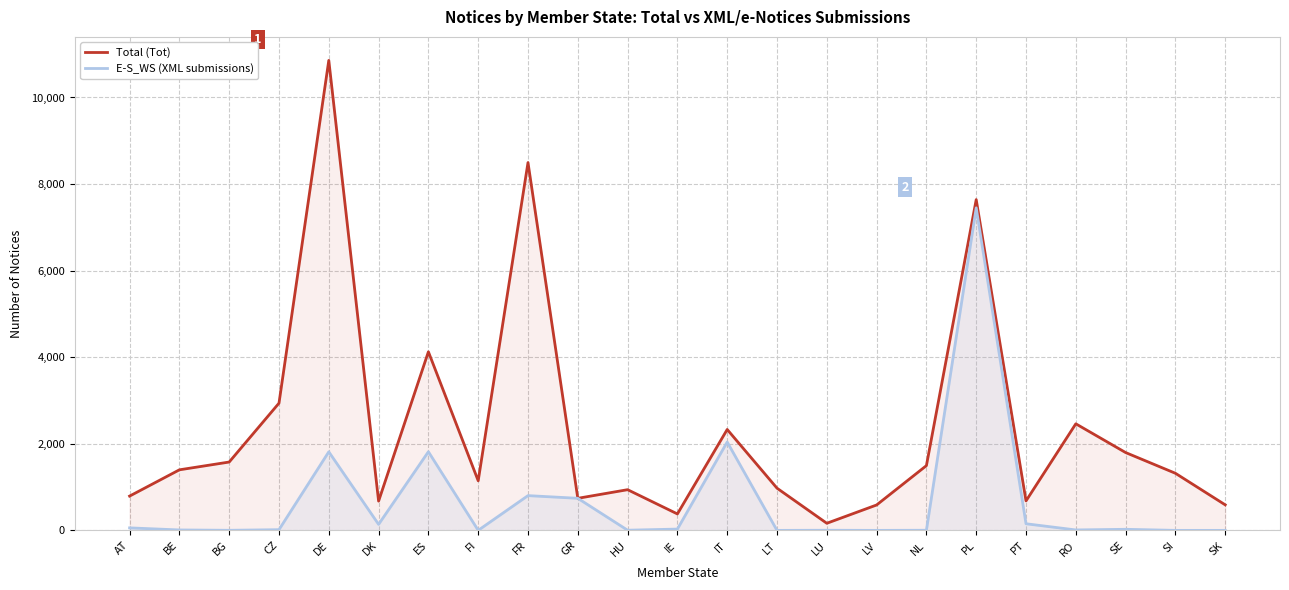

Reading right to left, extract all data points from this chart.

Total (Tot): 590	1319	1798	2462	681	7641	1496	587	164	975	2331	380	940	741	8497	1146	4126	676	10857	2939	1579	1399	792
E-S_WS (XML submissions): 0	0	25	10	153	7451	3	0	3	0	2041	30	4	741	803	1	1817	139	1815	16	2	10	58